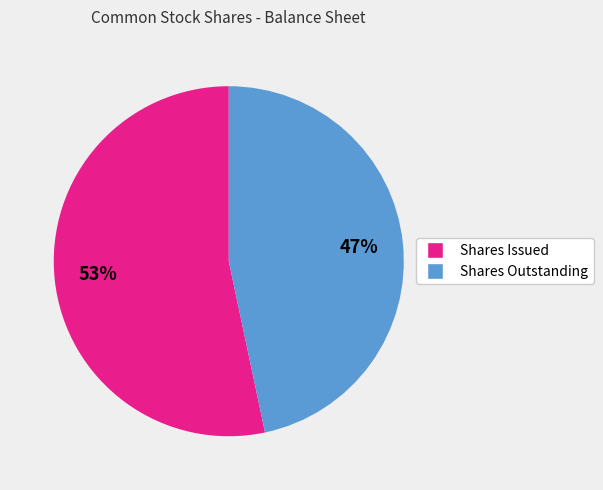

Is there a majority slice in this chart?

Yes